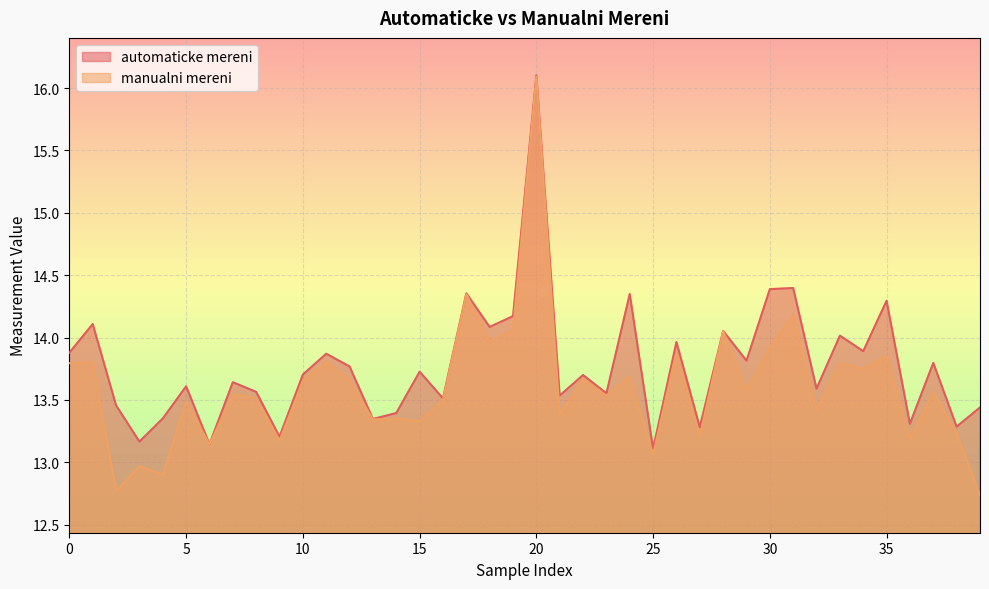

List the series in order of their peak value, highest first.

automaticke mereni, manualni mereni